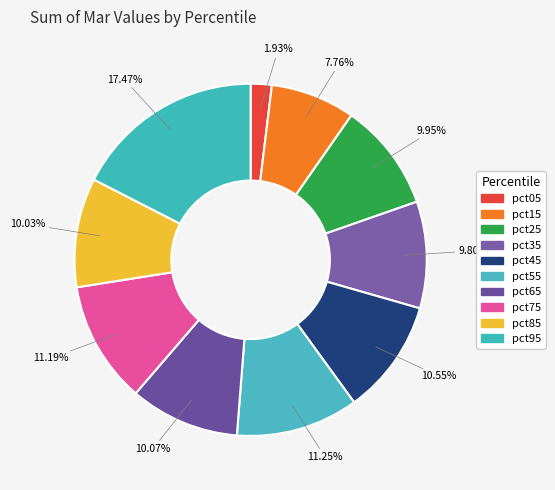

Combined, do pct35 and pct15 account for over 50%?

No